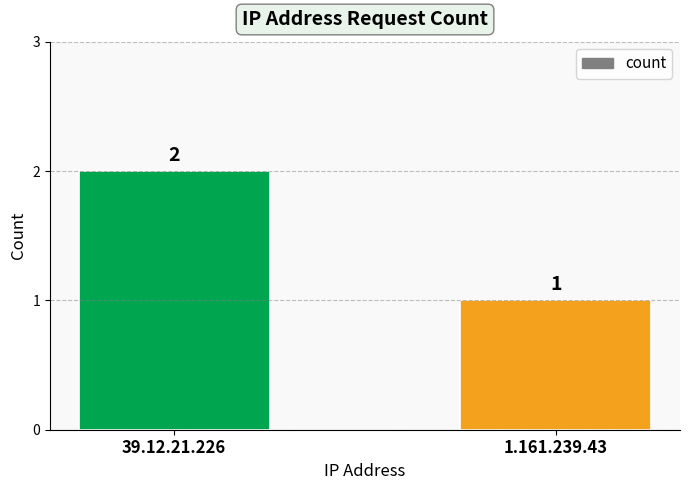

At which label is the value closest to 1?

1.161.239.43